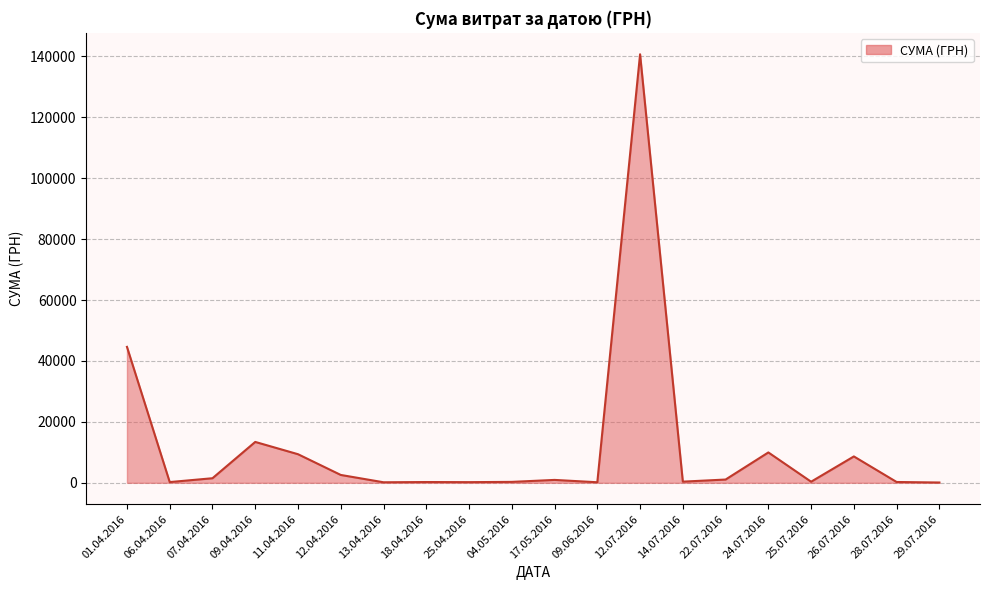

True or false: the data shows 1072.3 at 22.07.2016.

True